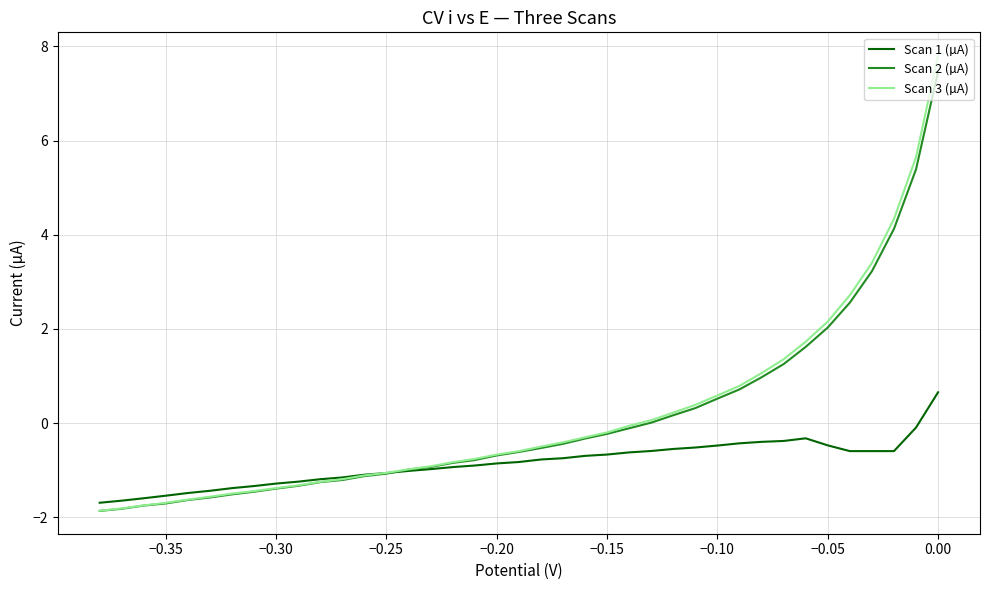

Which series has the widest spread of values?

Scan 3 (µA)